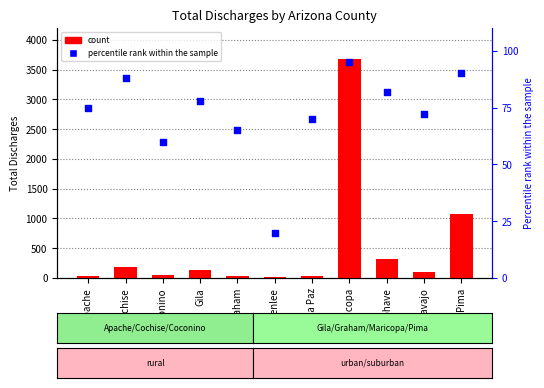

Which series contains the highest Y value?

count